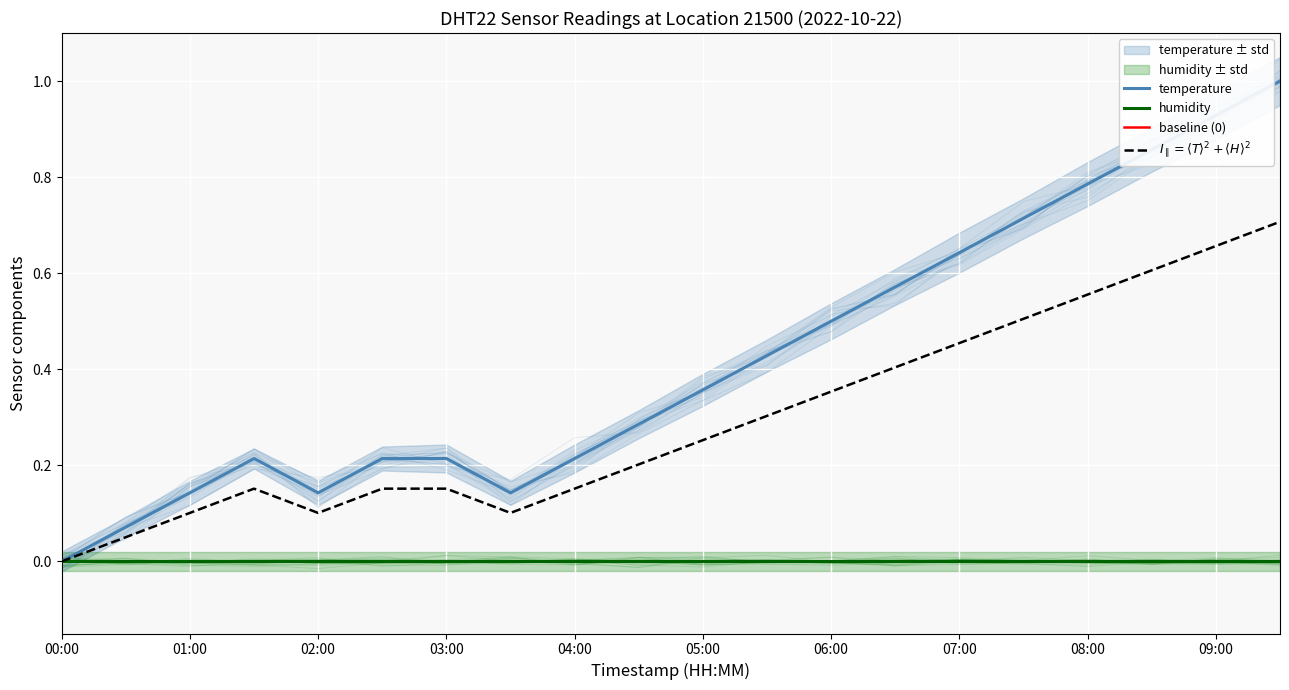

List the labels in order of value, smallest first.

00:00, 00:30, 01:00, 02:00, 03:30, 01:30, 02:30, 03:00, 04:00, 04:30, 05:00, 05:30, 06:00, 06:30, 07:00, 07:30, 08:00, 08:30, 09:00, 09:30